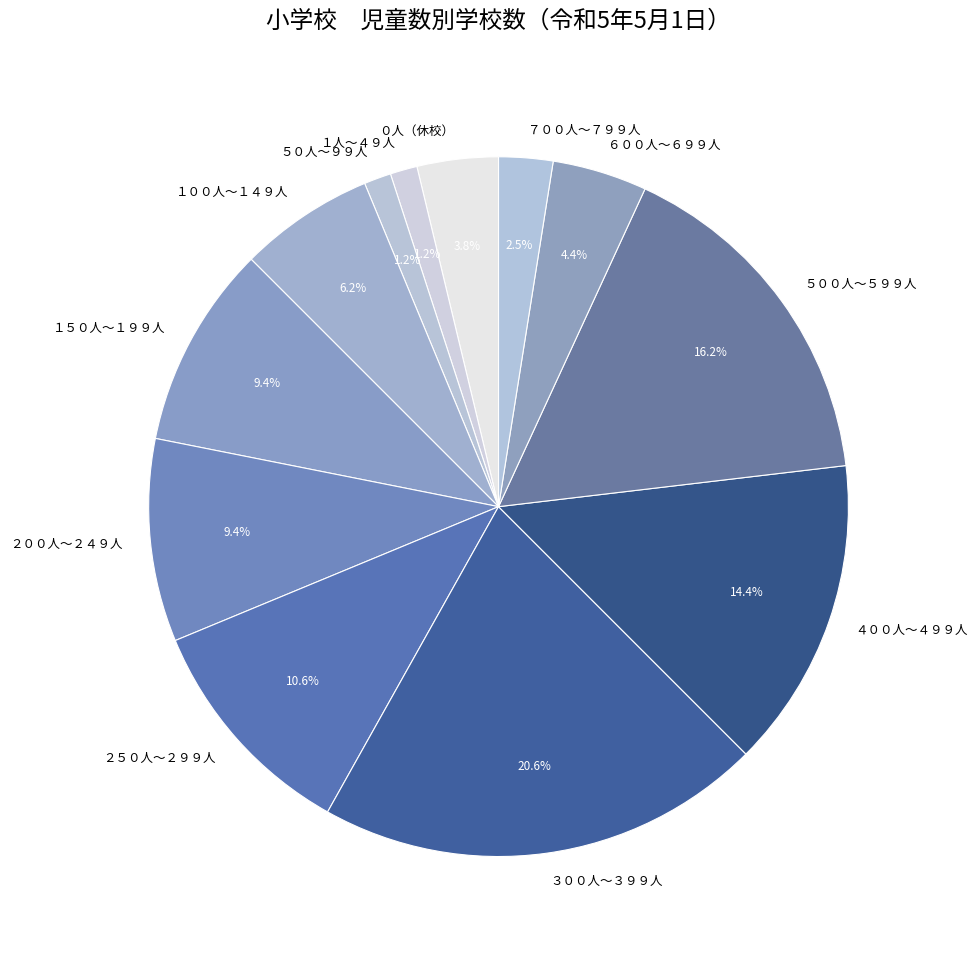

Which has a higher value, ２５０人～２９９人 or １００人～１４９人?

２５０人～２９９人